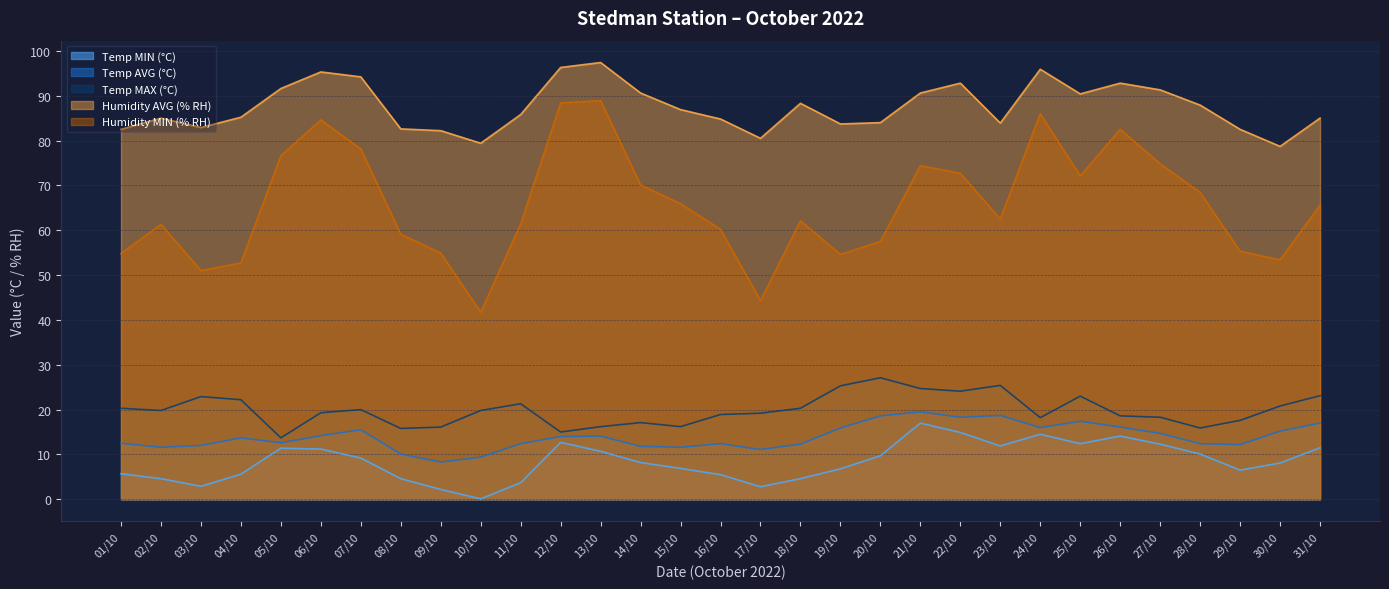

Reading left to right, what are all the values shown in this chart?

Temp MIN (°C): 01/10=5.7	02/10=4.6	03/10=2.9	04/10=5.6	05/10=11.4	06/10=11.2	07/10=9.2	08/10=4.6	09/10=2.2	10/10=0.1	11/10=3.7	12/10=12.7	13/10=10.7	14/10=8.2	15/10=6.9	16/10=5.5	17/10=2.8	18/10=4.6	19/10=6.8	20/10=9.7	21/10=17.0	22/10=14.9	23/10=11.9	24/10=14.5	25/10=12.4	26/10=14.1	27/10=12.3	28/10=10.1	29/10=6.5	30/10=8.1	31/10=11.5
Temp AVG (°C): 01/10=12.5	02/10=11.6	03/10=12.0	04/10=13.7	05/10=12.6	06/10=14.2	07/10=15.5	08/10=10.1	09/10=8.3	10/10=9.4	11/10=12.4	12/10=14.0	13/10=14.1	14/10=11.8	15/10=11.6	16/10=12.4	17/10=11.1	18/10=12.3	19/10=15.9	20/10=18.6	21/10=19.5	22/10=18.3	23/10=18.7	24/10=16.0	25/10=17.4	26/10=16.1	27/10=14.7	28/10=12.4	29/10=12.2	30/10=15.2	31/10=17.0
Temp MAX (°C): 01/10=20.3	02/10=19.8	03/10=22.9	04/10=22.2	05/10=13.7	06/10=19.3	07/10=20.0	08/10=15.8	09/10=16.1	10/10=19.8	11/10=21.3	12/10=15.0	13/10=16.2	14/10=17.1	15/10=16.2	16/10=18.9	17/10=19.2	18/10=20.3	19/10=25.3	20/10=27.1	21/10=24.7	22/10=24.1	23/10=25.4	24/10=18.2	25/10=23.0	26/10=18.6	27/10=18.3	28/10=15.9	29/10=17.6	30/10=20.8	31/10=23.1
Humidity AVG (% RH): 01/10=82.5	02/10=85.0	03/10=82.9	04/10=85.2	05/10=91.6	06/10=95.3	07/10=94.2	08/10=82.6	09/10=82.2	10/10=79.4	11/10=85.8	12/10=96.3	13/10=97.4	14/10=90.6	15/10=86.9	16/10=84.8	17/10=80.5	18/10=88.3	19/10=83.7	20/10=84.0	21/10=90.6	22/10=92.8	23/10=83.9	24/10=95.9	25/10=90.4	26/10=92.8	27/10=91.3	28/10=87.9	29/10=82.5	30/10=78.7	31/10=85.0
Humidity MIN (% RH): 01/10=54.8	02/10=61.3	03/10=51.0	04/10=52.7	05/10=76.6	06/10=84.6	07/10=78.1	08/10=59.1	09/10=54.9	10/10=41.7	11/10=61.4	12/10=88.4	13/10=88.9	14/10=70.1	15/10=65.9	16/10=60.2	17/10=44.3	18/10=62.1	19/10=54.6	20/10=57.5	21/10=74.4	22/10=72.7	23/10=62.5	24/10=86.0	25/10=72.1	26/10=82.5	27/10=74.8	28/10=68.4	29/10=55.3	30/10=53.4	31/10=65.6